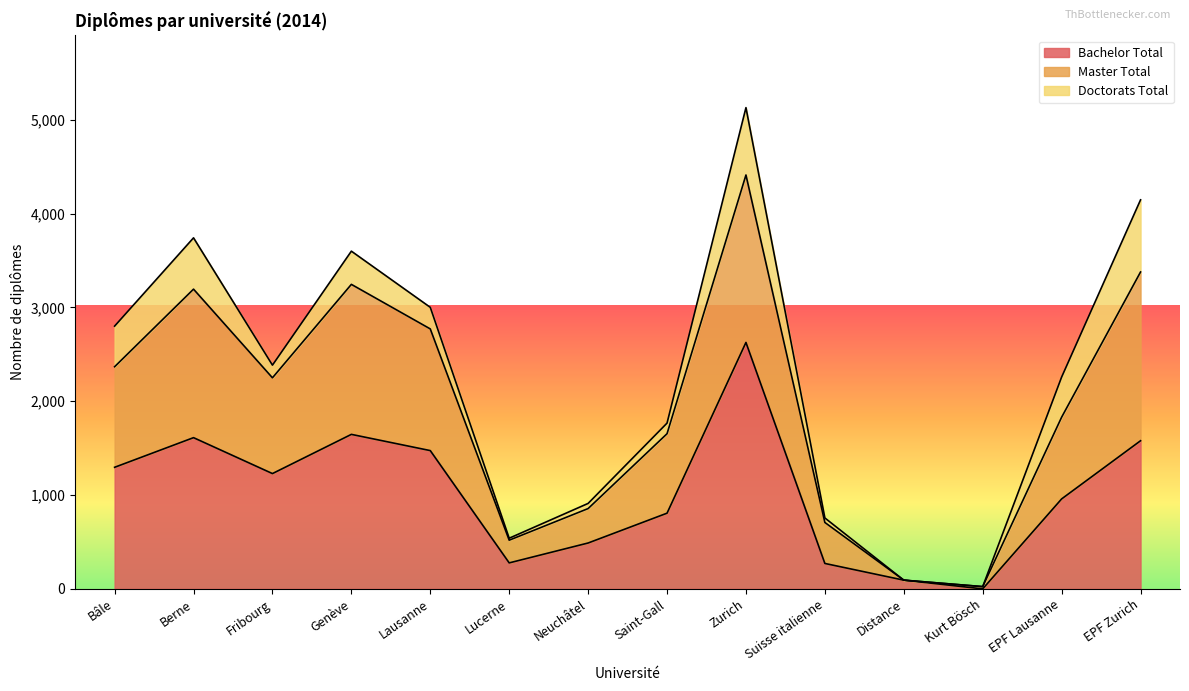

What is the sum of the Bachelor Total values at Lucerne and Neuchâtel?

766